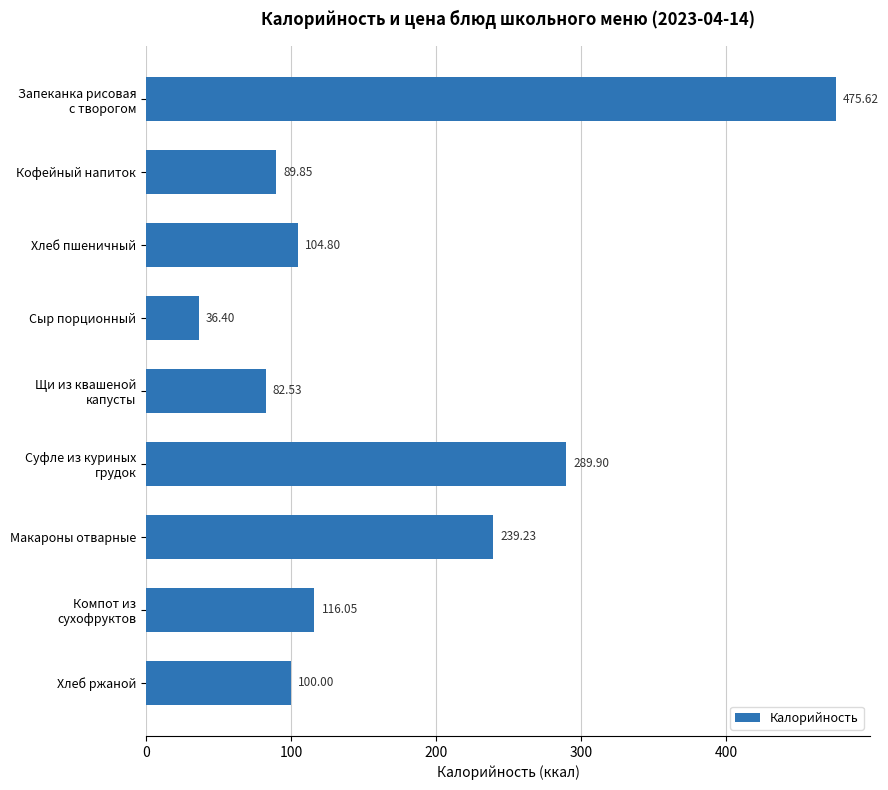

At which category does the chart reach its minimum across all series?

Сыр порционный